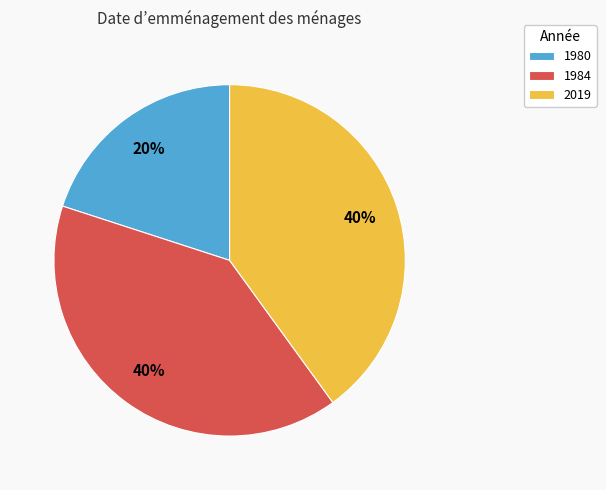

To the nearest percent, what is the difference between the largest and smallest slice percentages?

20%